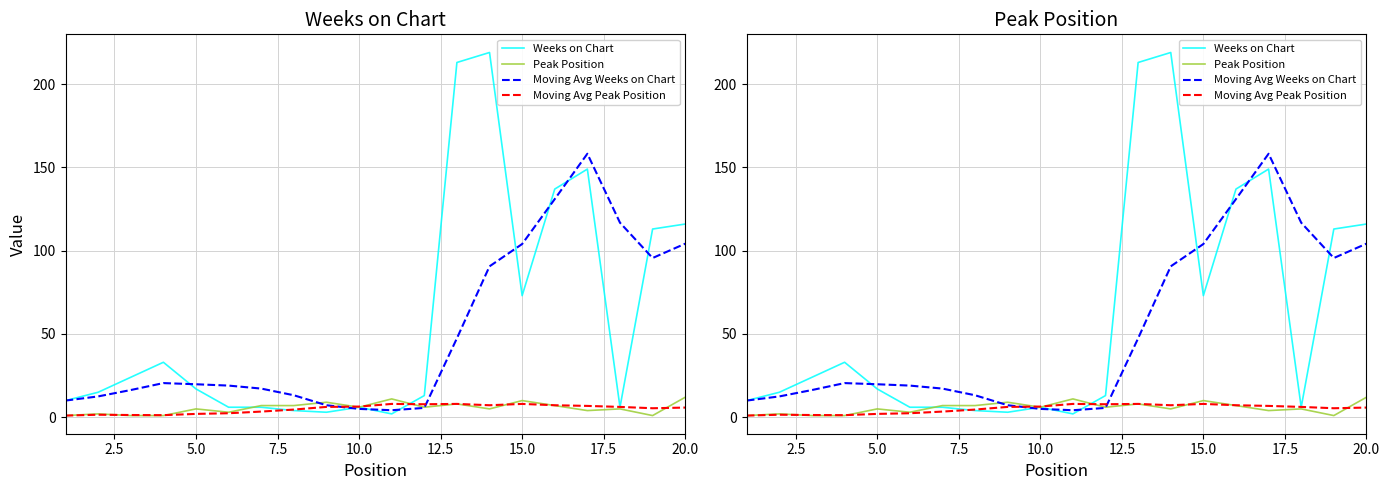

How many intersections are there between Weeks on Chart and Peak Position?

2